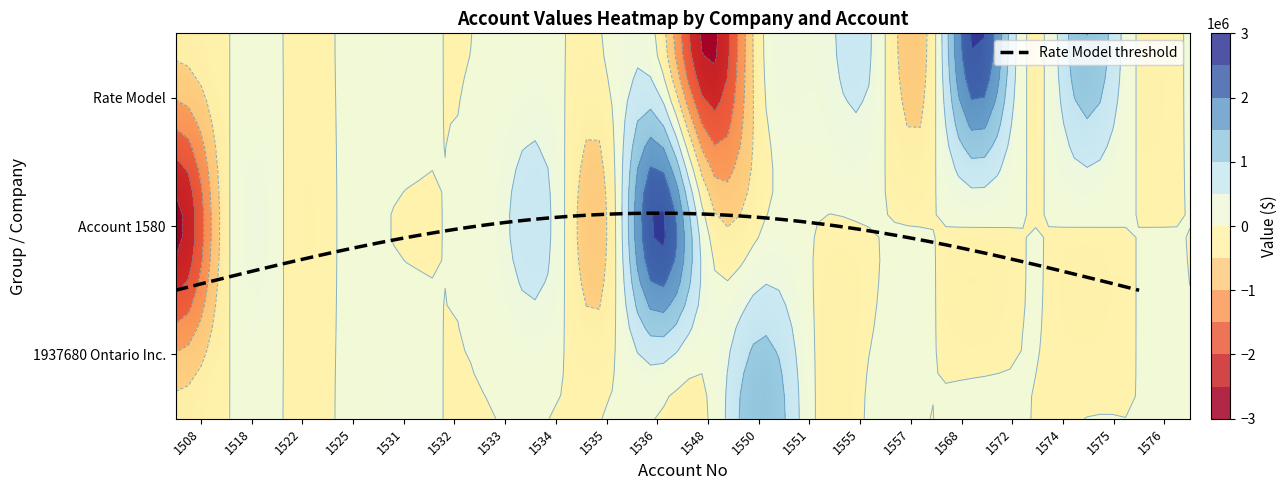

What is the sum of the Account 1580 values at 1548 and 1536?

2486159.8